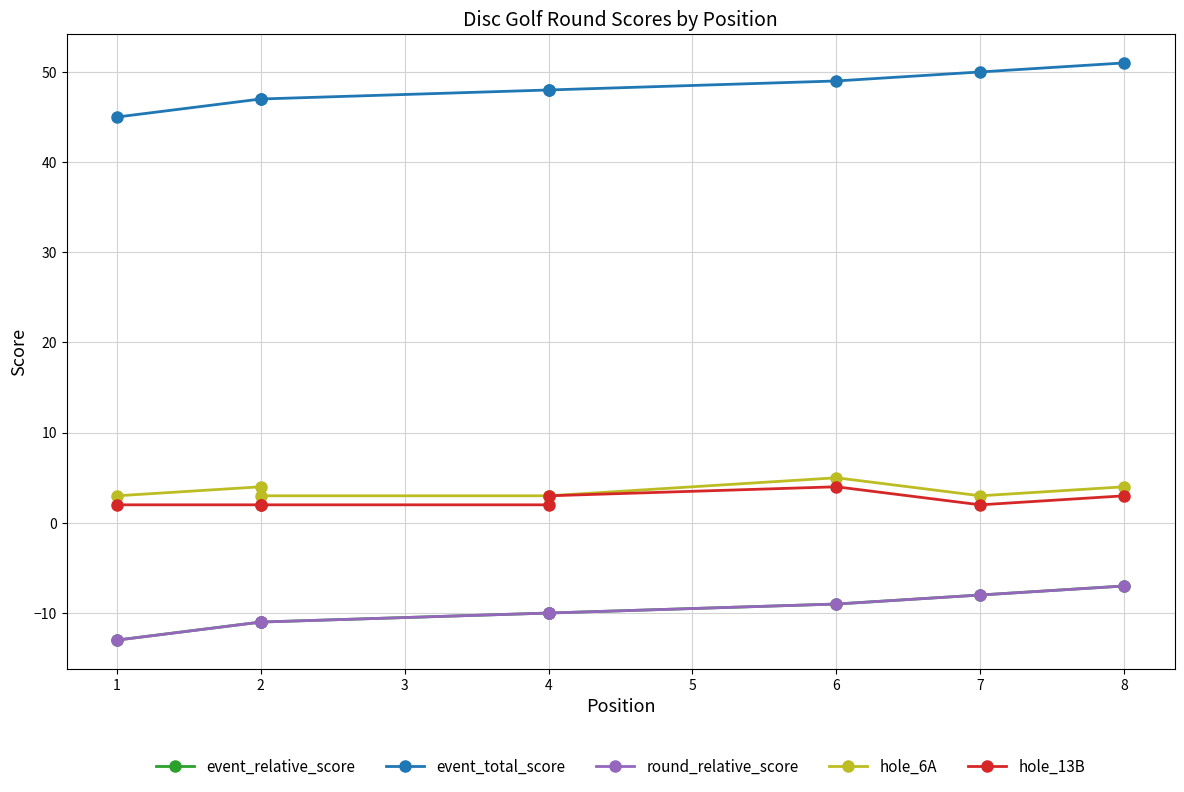

What is the difference between the highest and lowest values at 1?

58